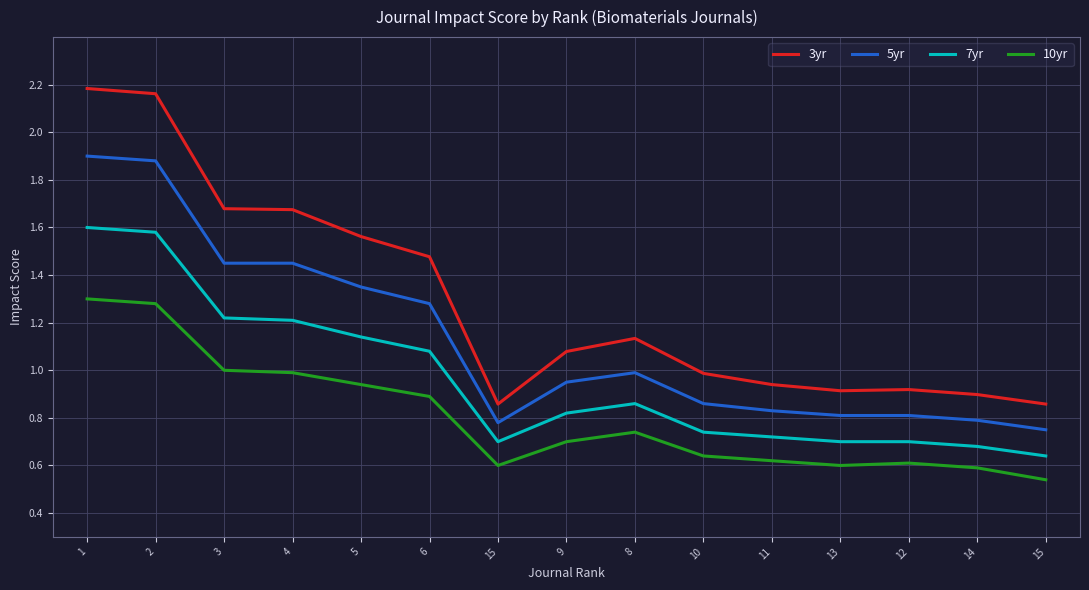

In 5yr, how many points are higher than both neighbors (excluding endpoints)?

1